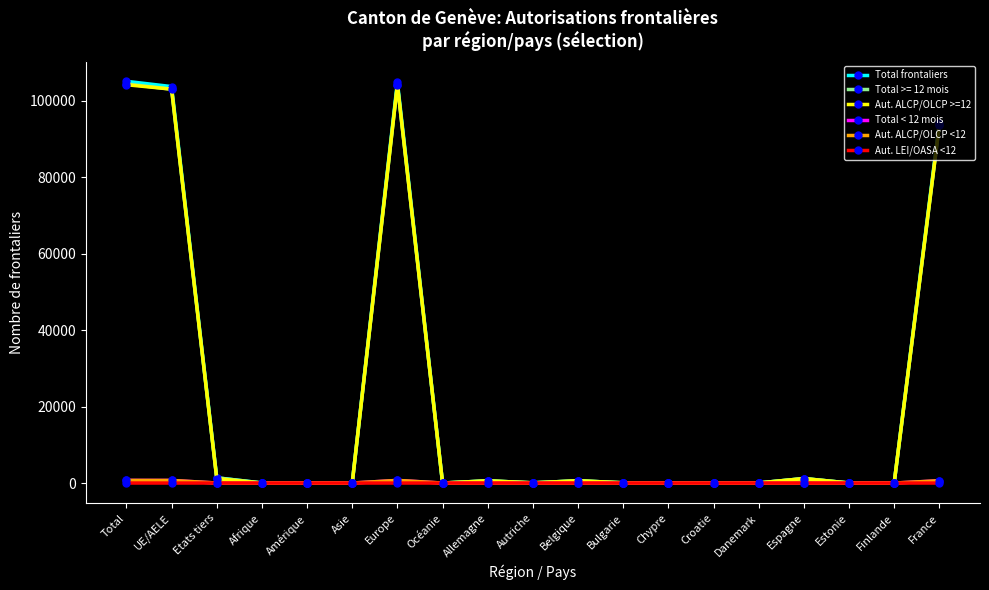

How many series are shown in this chart?

6